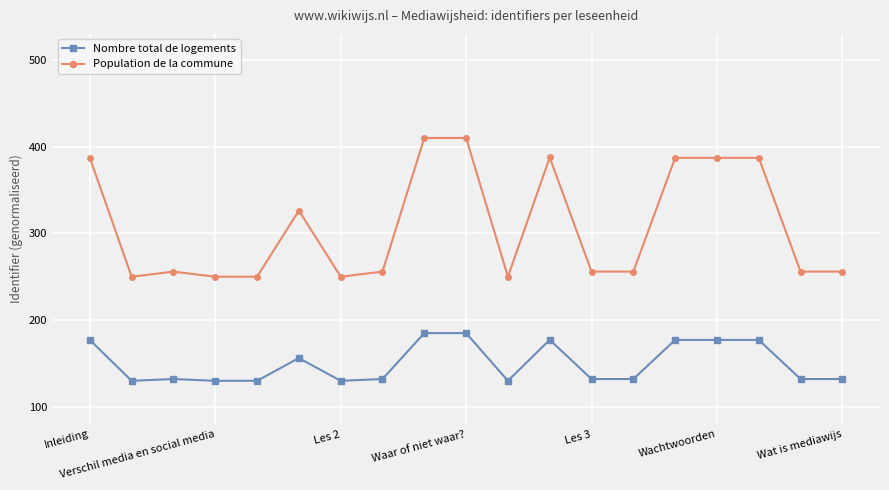

Count the number of data series in this chart.

2